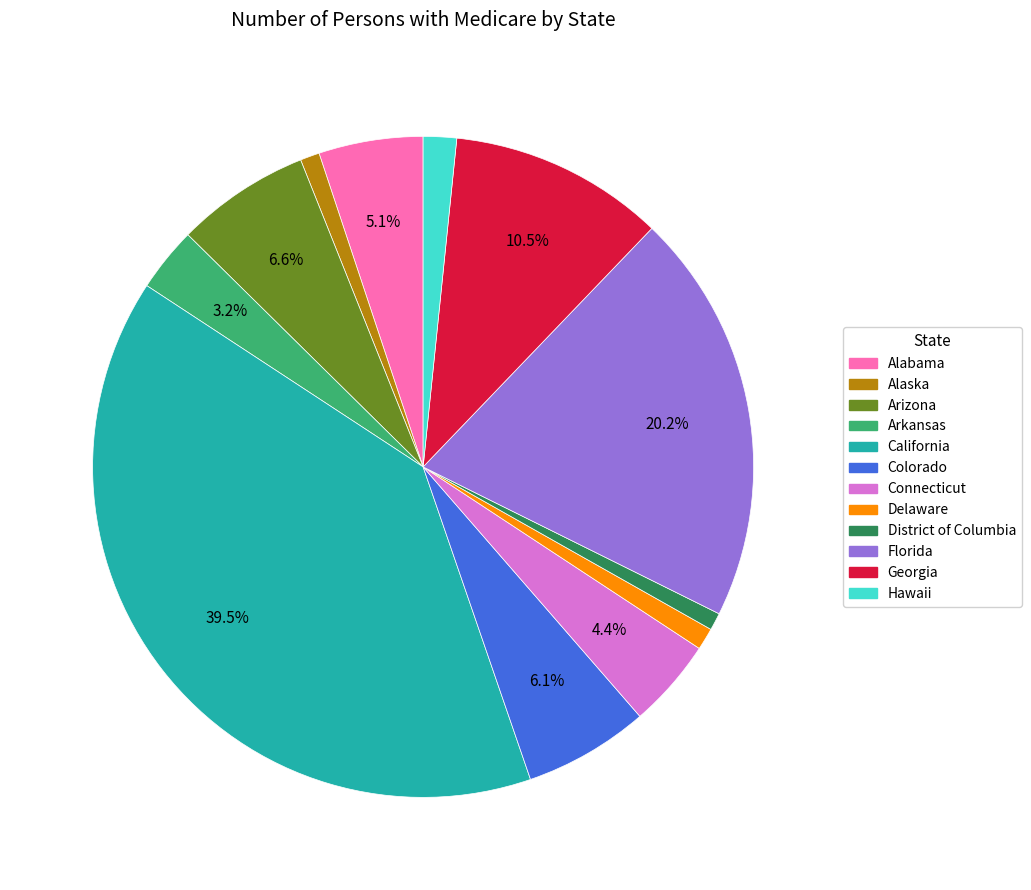

What is the largest slice in the pie chart?

California